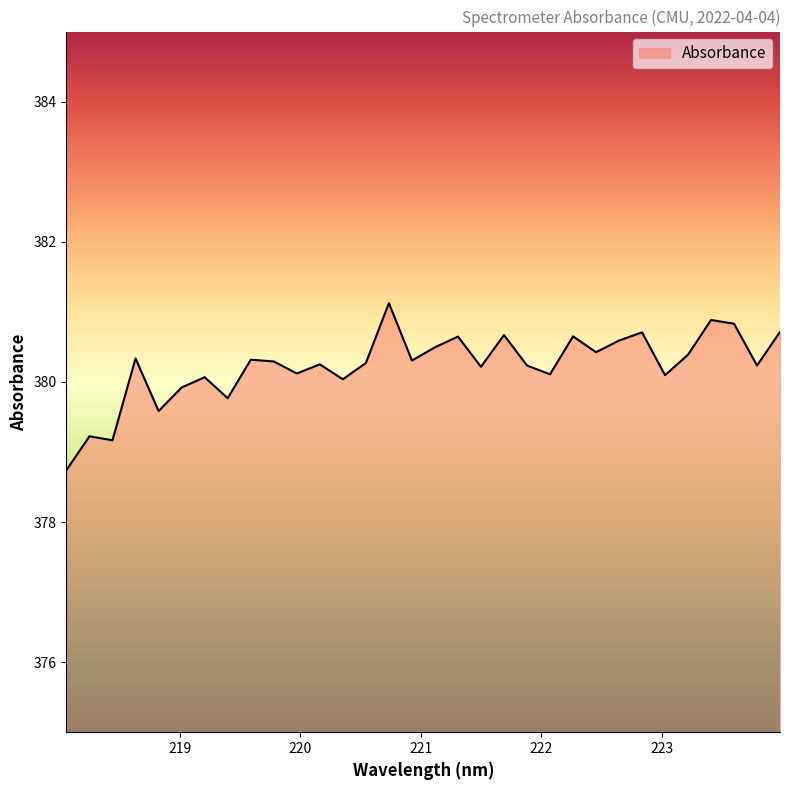

What is the minimum value shown in the chart?

378.7